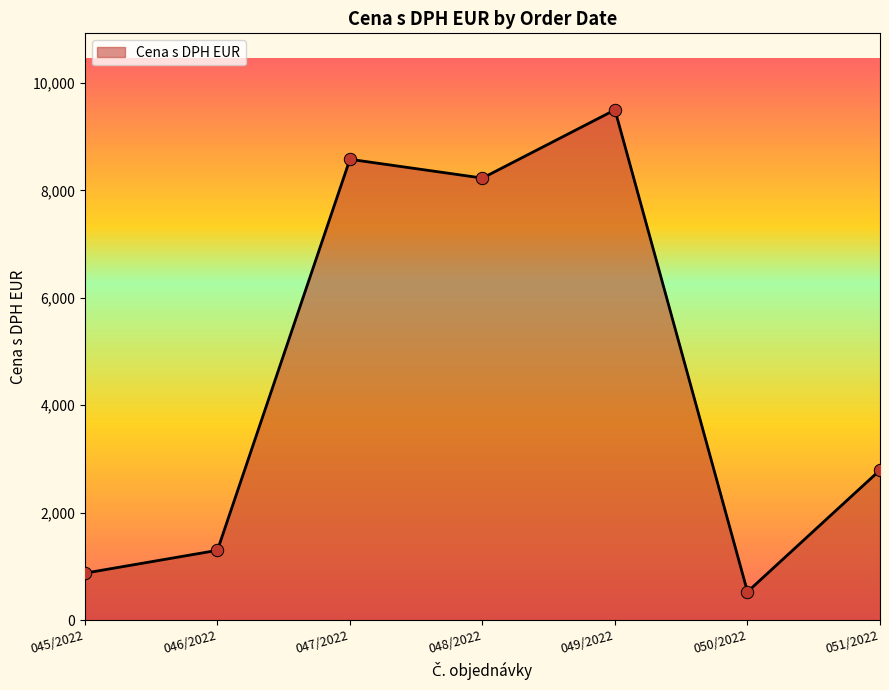

What is the change in value from 045/2022 to 046/2022?

+425.0